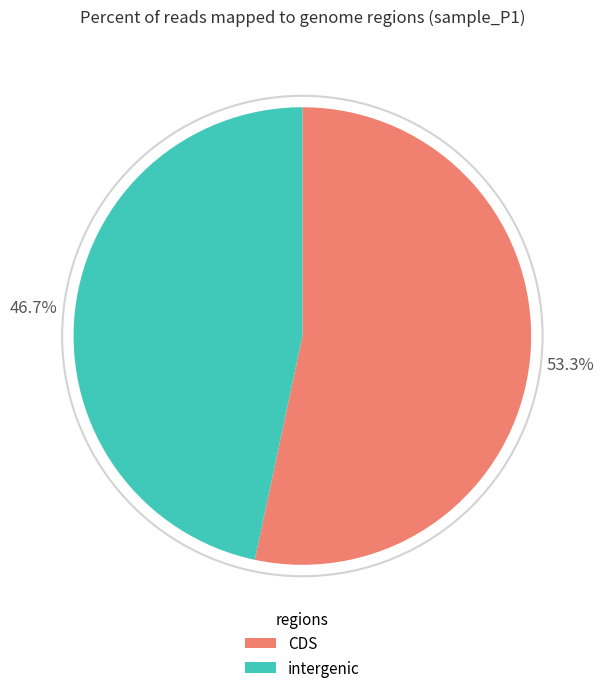

Is the sum of CDS and intergenic greater than half?

Yes